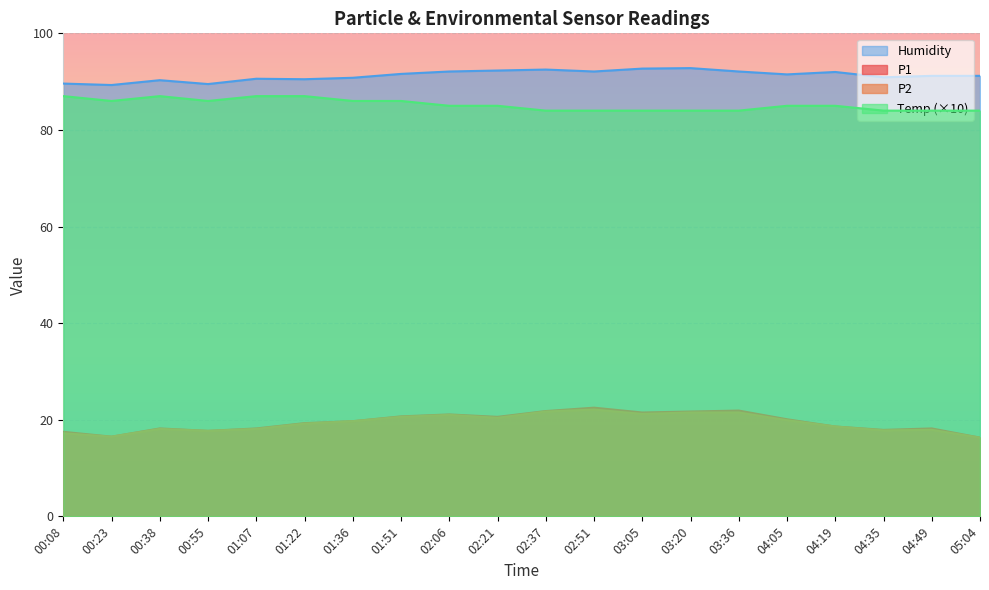

What is the difference between the maximum and second lowest values in the P1 series?

6.0